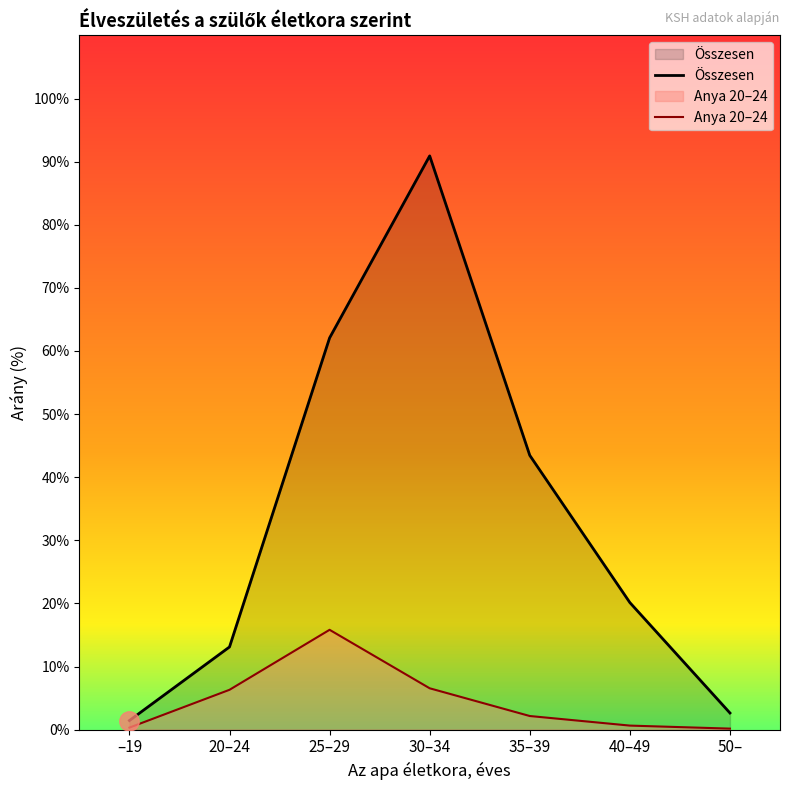

At which category does Anya 20–24 reach its first local peak?

25–29